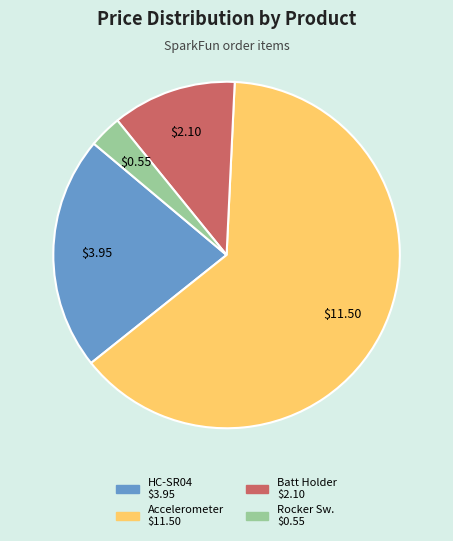

Is there any slice that represents more than half of the pie?

Yes